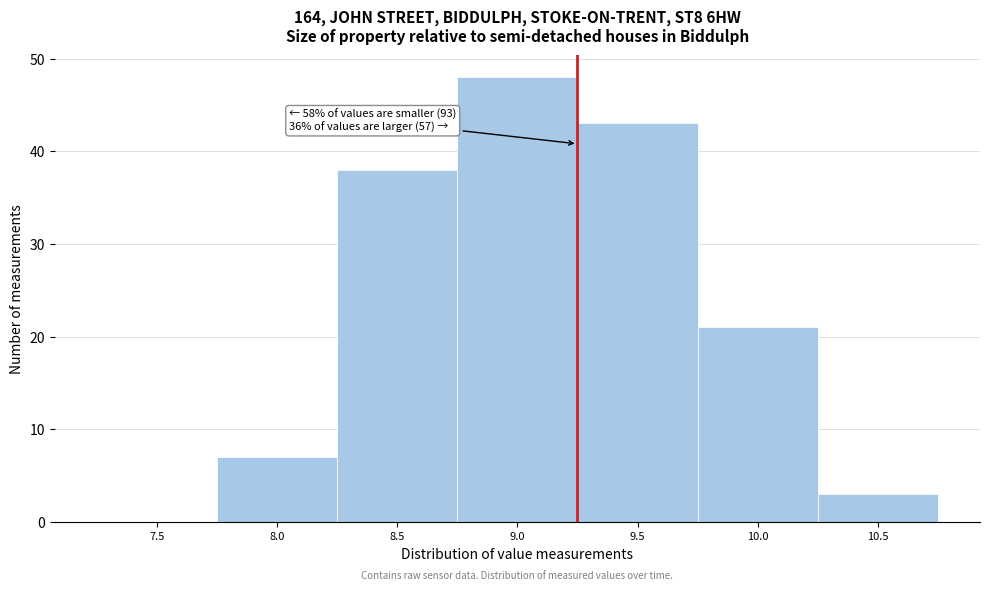

Reading left to right, what are all the values shown in this chart?

7.5=0	8.0=7	8.5=38	9.0=48	9.5=43	10.0=21	10.5=3